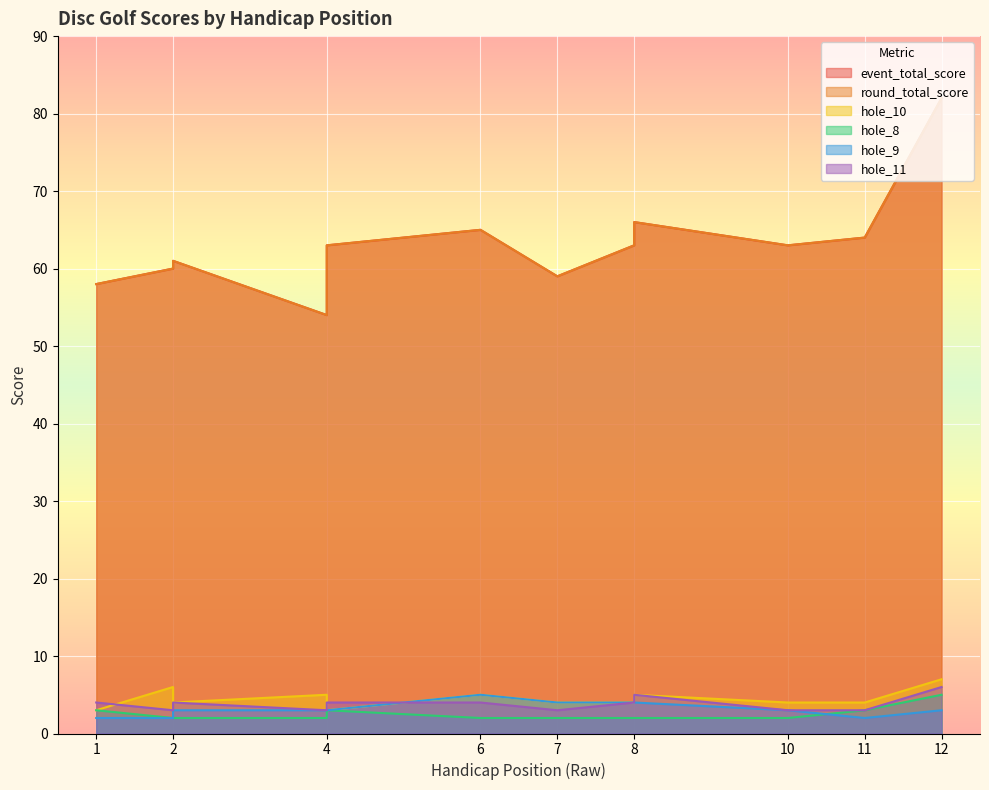

What is the sum of all round_total_score values?

758